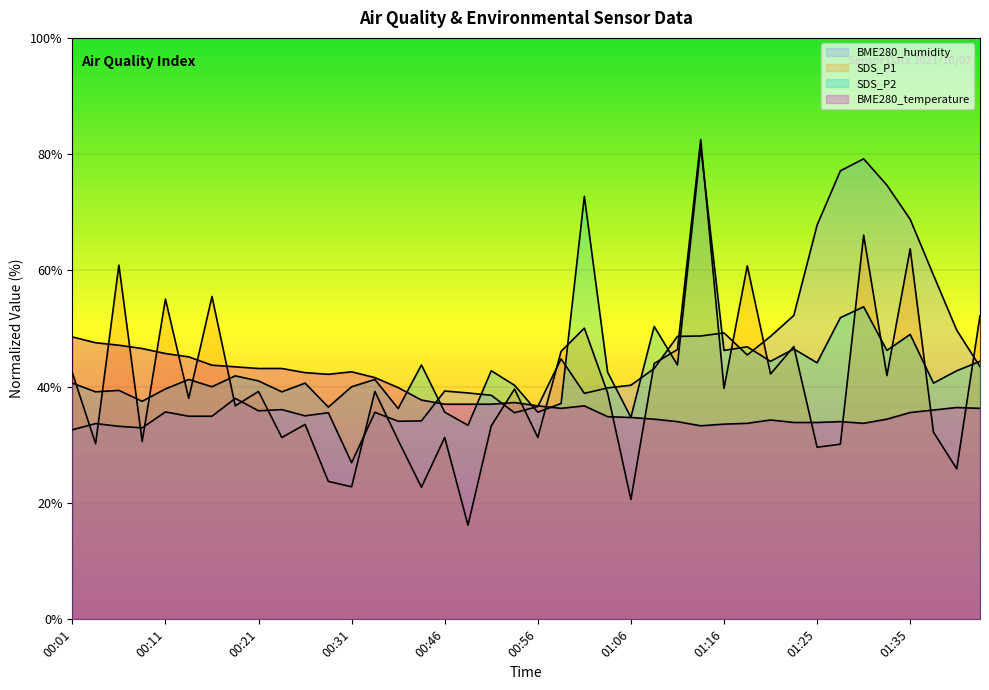

What is the sum of all BME280_humidity values?

1757.9